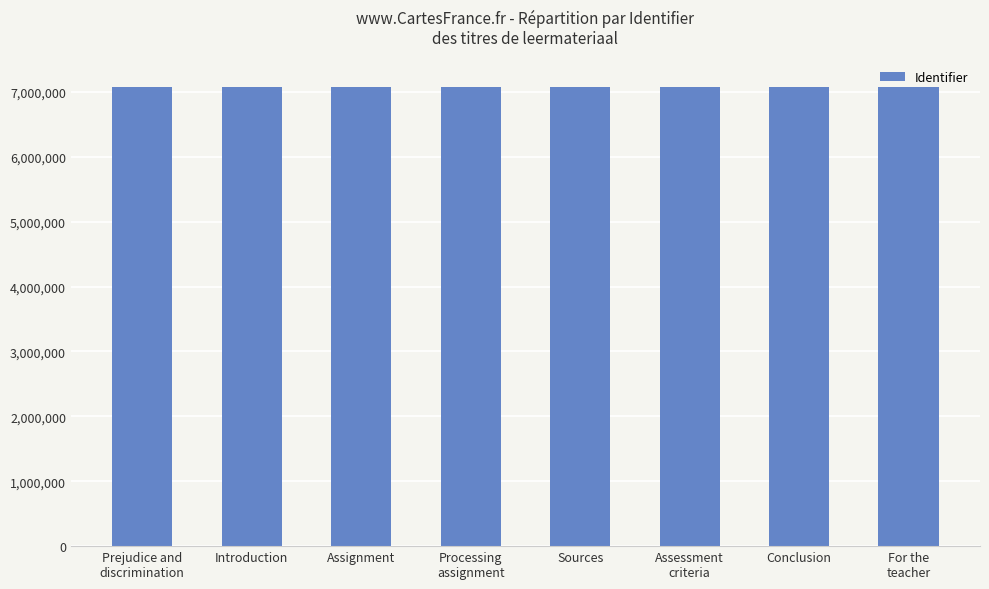

What is the label of the 8th bar from the left?

For the
teacher